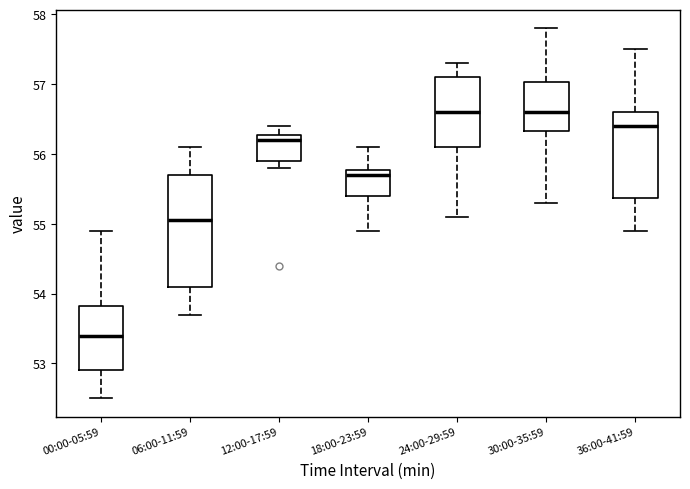

Reading left to right, read every box against the y-axis: the position of its median line, the range the box covers, and the ends of its whiskers. The values are not printed on the chart, so give them approximately, as read against the axis.

00:00-05:59: median 53.4, box 52.9 to 53.8, whiskers 52.5 to 54.9
06:00-11:59: median 55.1, box 54.1 to 55.7, whiskers 53.7 to 56.1
12:00-17:59: median 56.2, box 55.9 to 56.3, whiskers 55.8 to 56.4
18:00-23:59: median 55.7, box 55.4 to 55.8, whiskers 54.9 to 56.1
24:00-29:59: median 56.6, box 56.1 to 57.1, whiskers 55.1 to 57.3
30:00-35:59: median 56.6, box 56.3 to 57.0, whiskers 55.3 to 57.8
36:00-41:59: median 56.4, box 55.4 to 56.6, whiskers 54.9 to 57.5